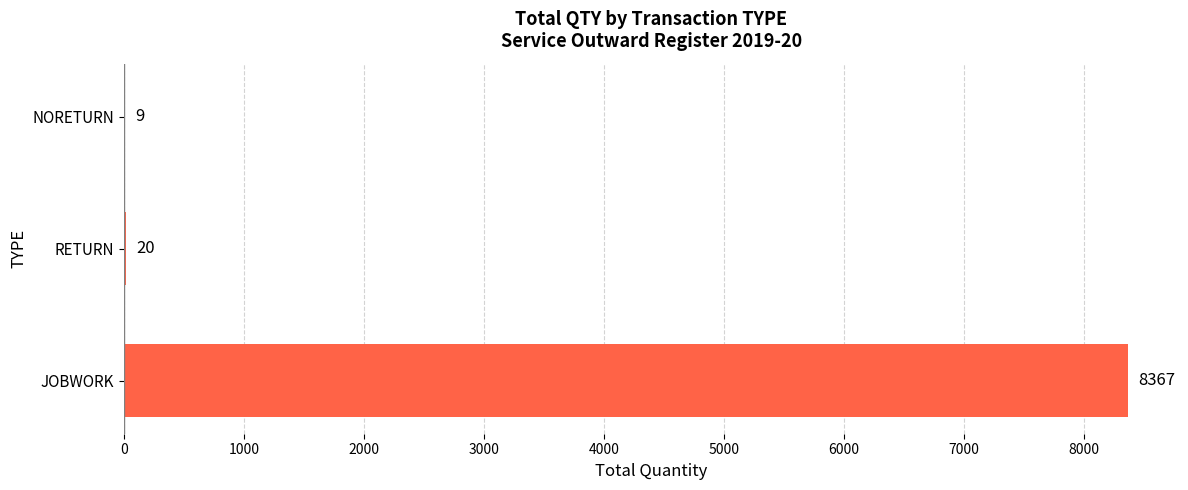

The value at JOBWORK is 11909. True or false?

False